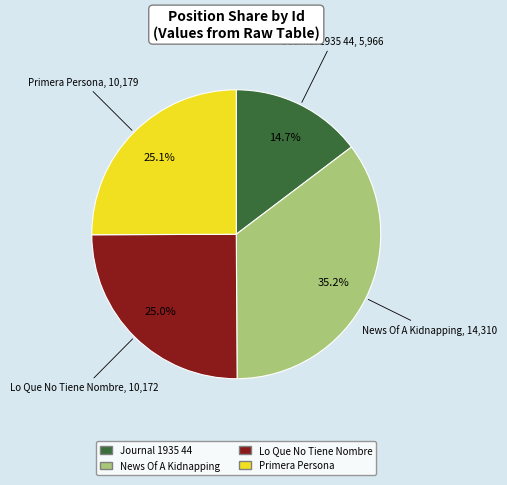

True or false: News Of A Kidnapping accounts for 35% of the total.

True